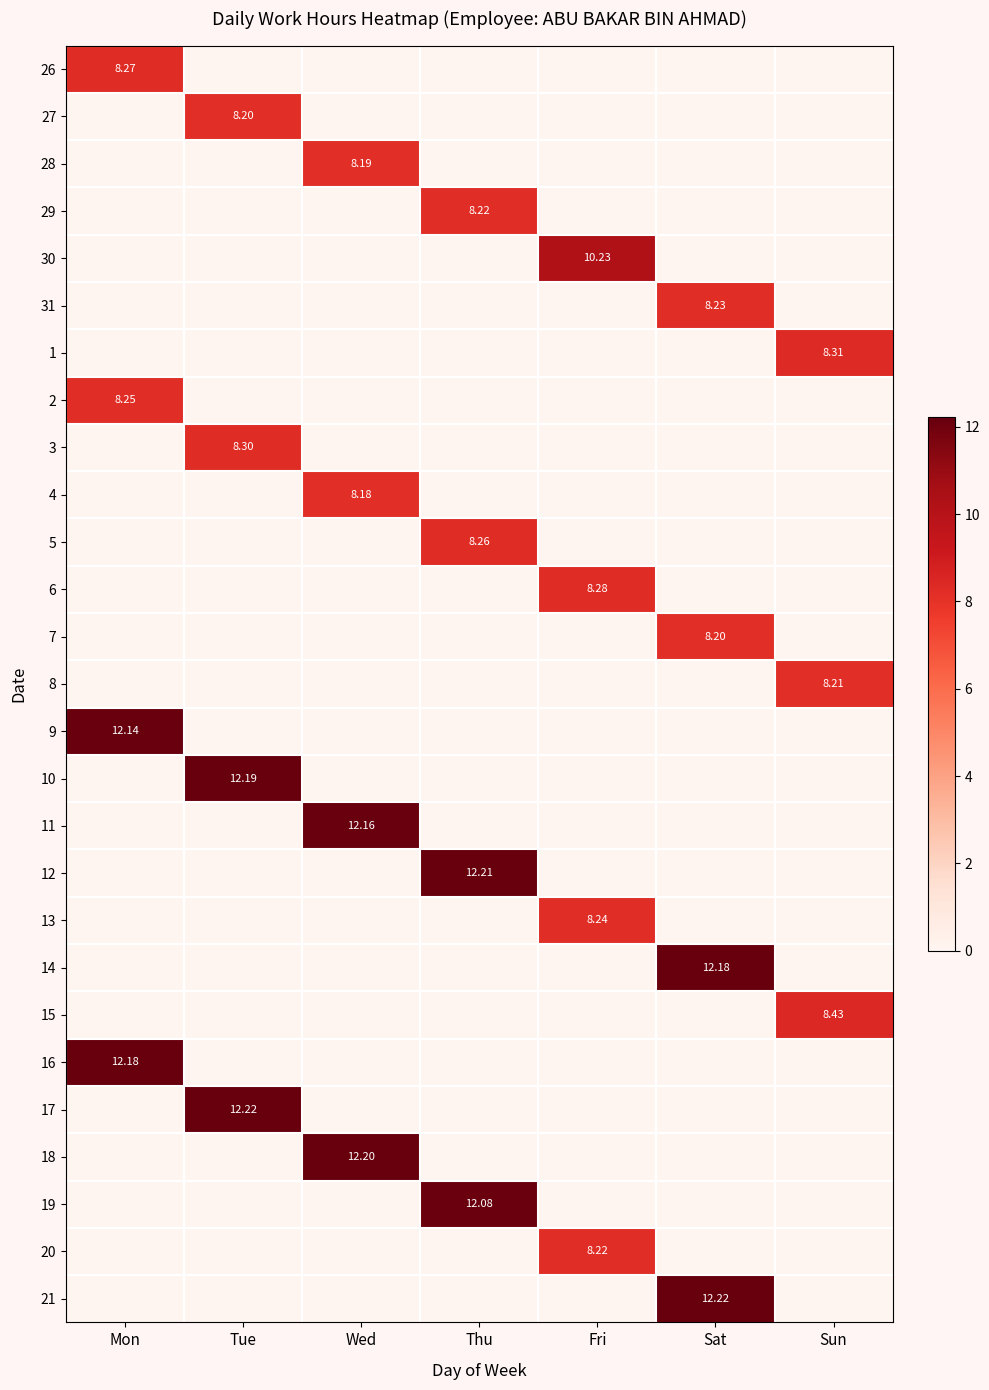

At which category is the sum across all series the highest?

Tue